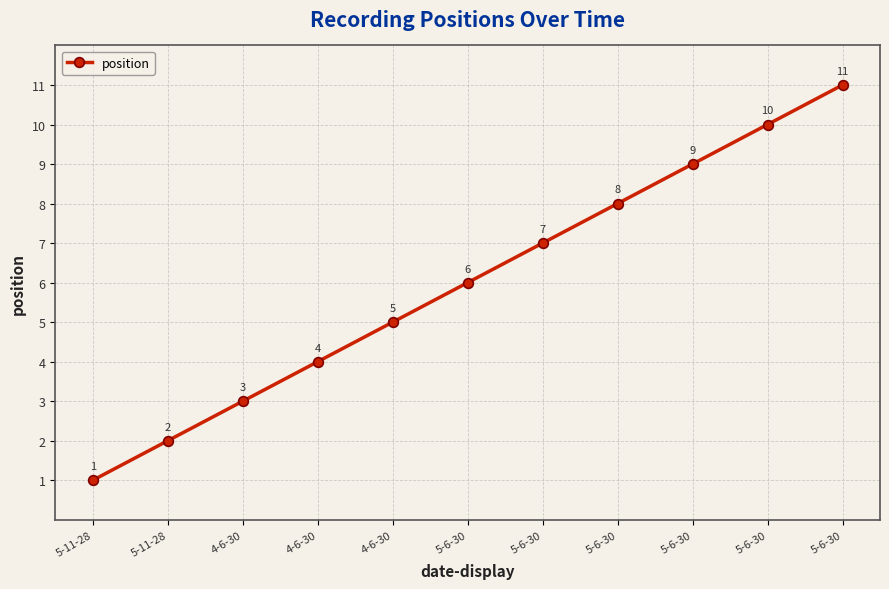

What is the maximum value shown in the chart?

11